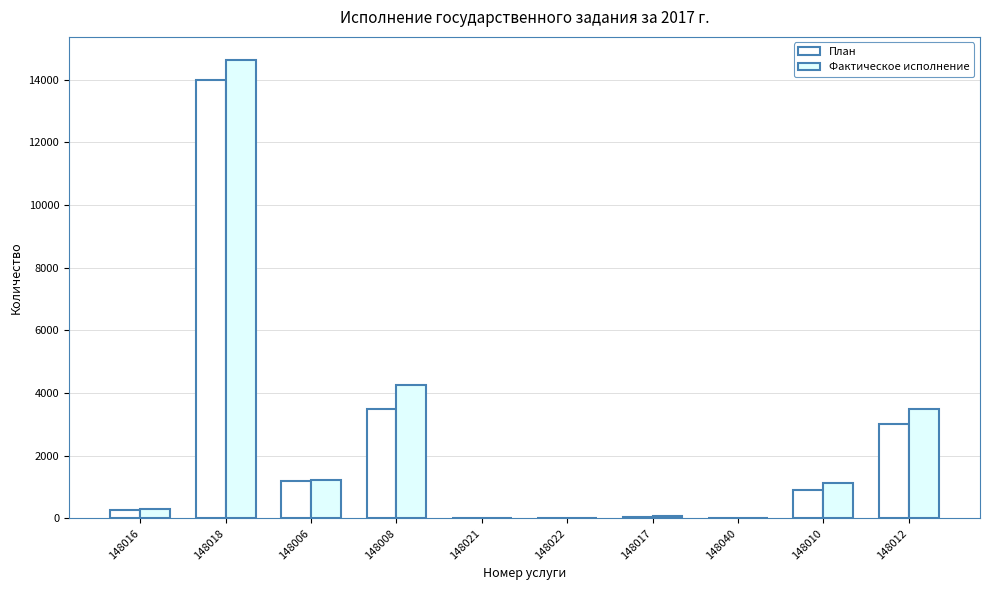

How many groups of bars are there?

10